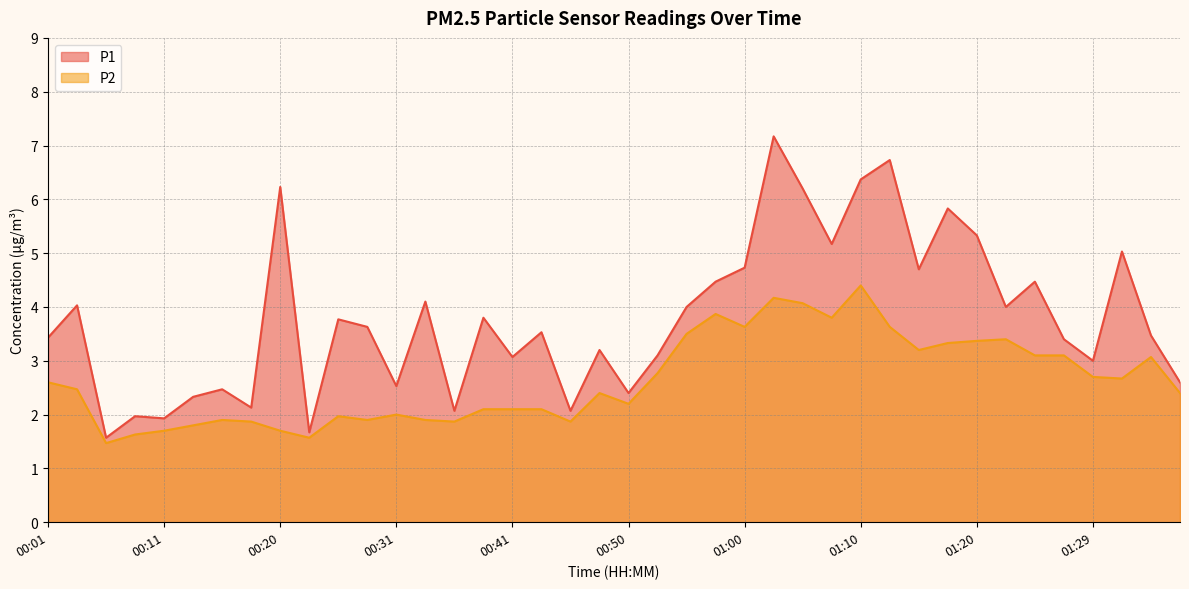

Is it true that P2 equals 1.3 at 00:48?

False